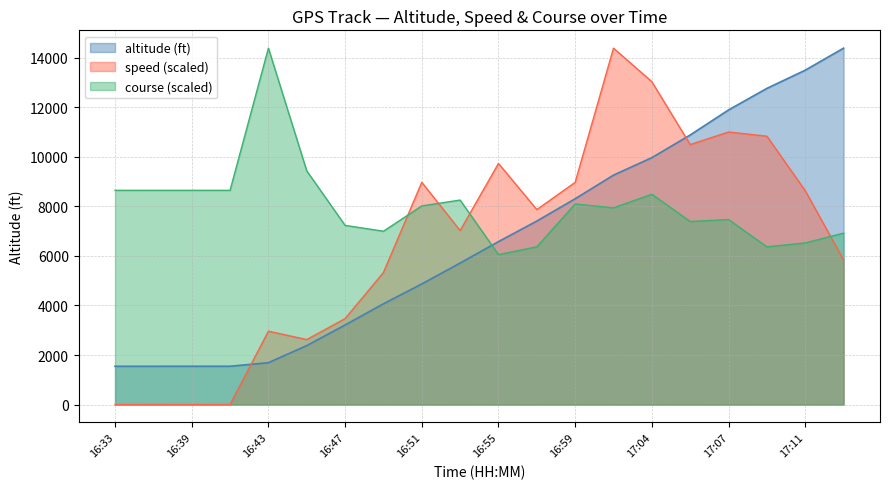

What is the total value across all series at 17:01?

31582.7